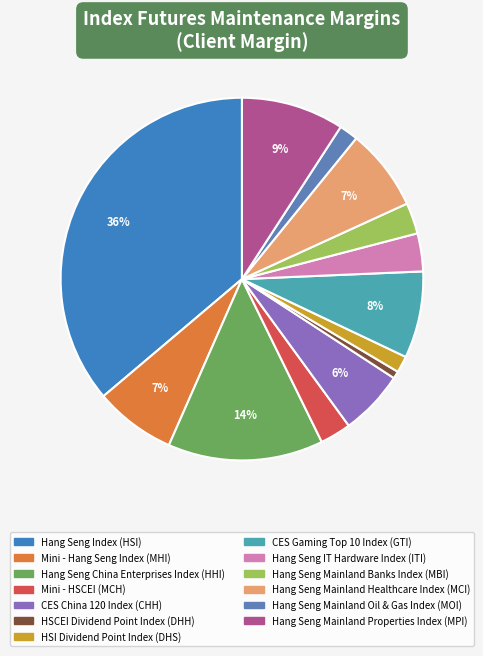

Is there a majority slice in this chart?

No